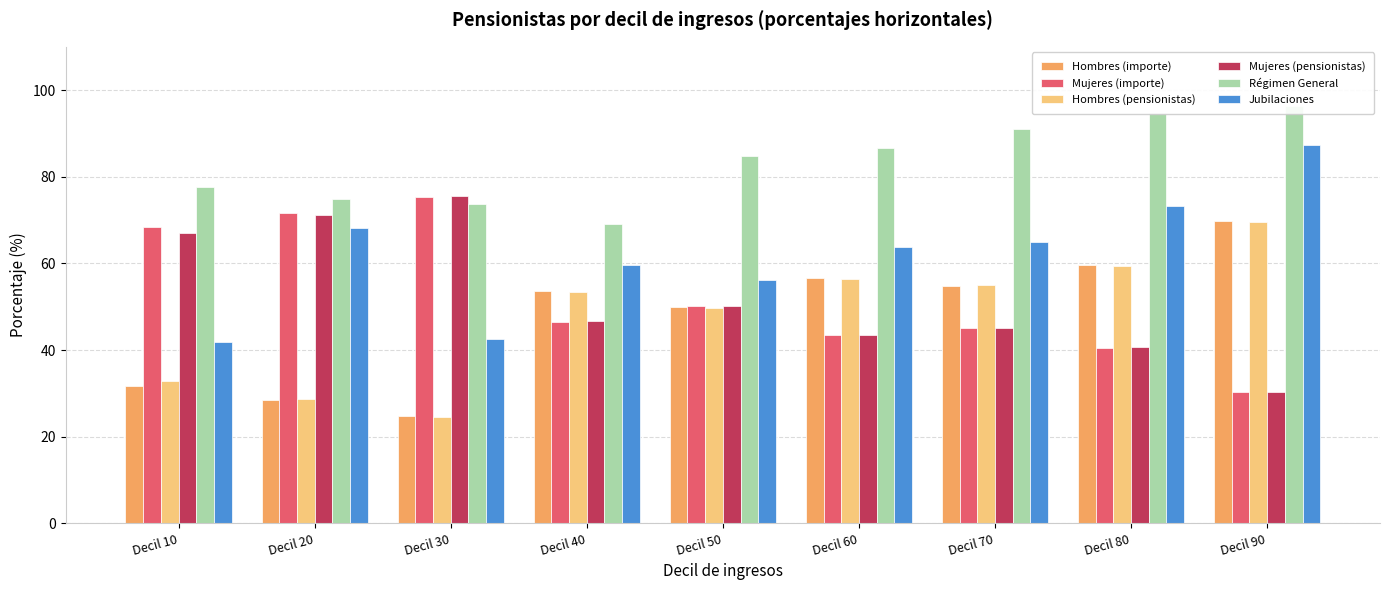

Is the value of Hombres (pensionistas) at Decil 40 greater than the value of Mujeres (pensionistas) at Decil 30?

No